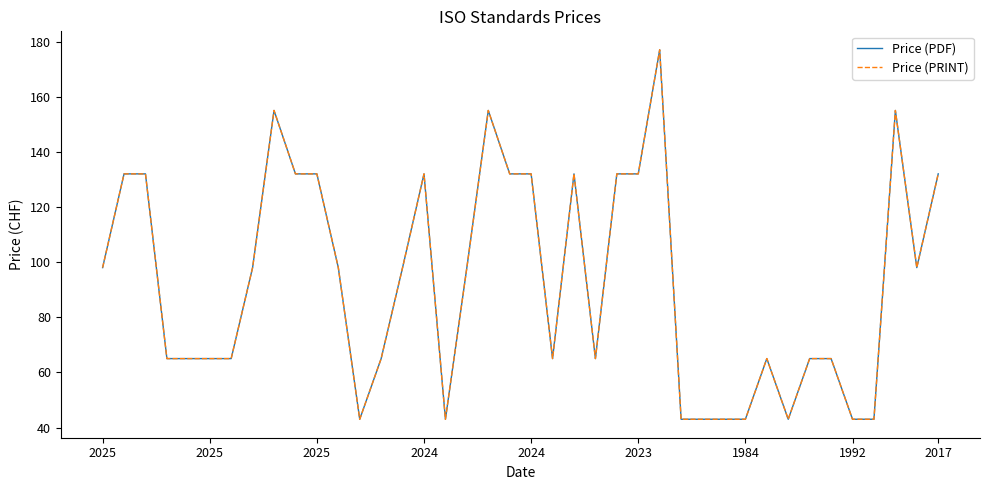

Is this an area chart (filled region under the line)?

No